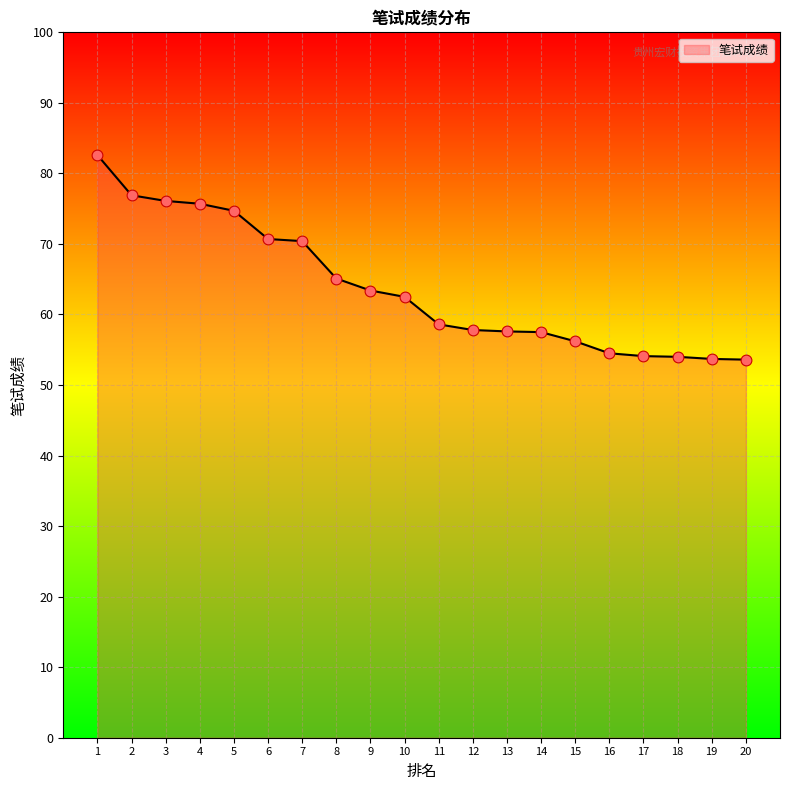

Which has a higher value, 19 or 14?

14